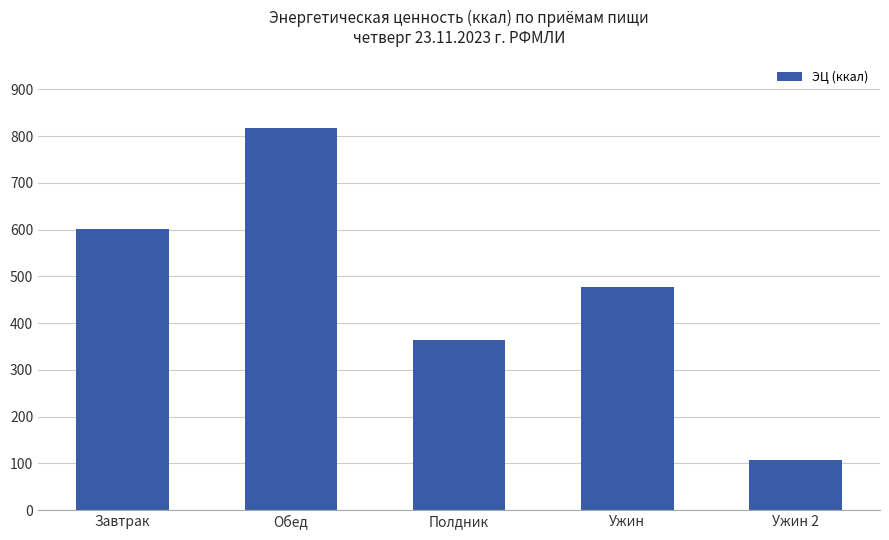

What is the average value?

473.4